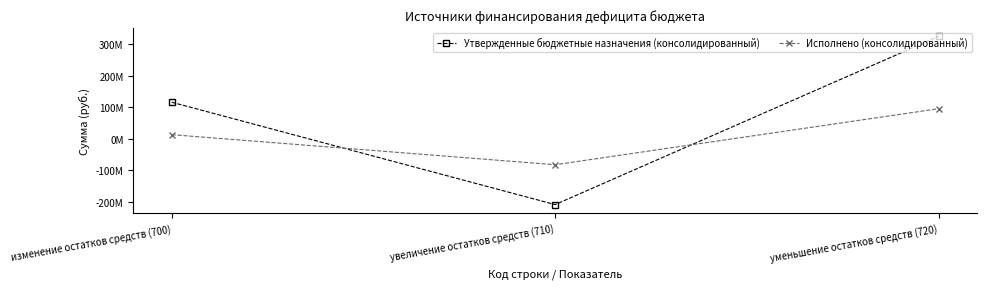

Reading right to left, extract all data points from this chart.

Утвержденные бюджетные назначения (консолидированный): 324364300.0	-208493900.0	115870400.0
Исполнено (консолидированный): 95277827.0	-82201935.1	13075891.9